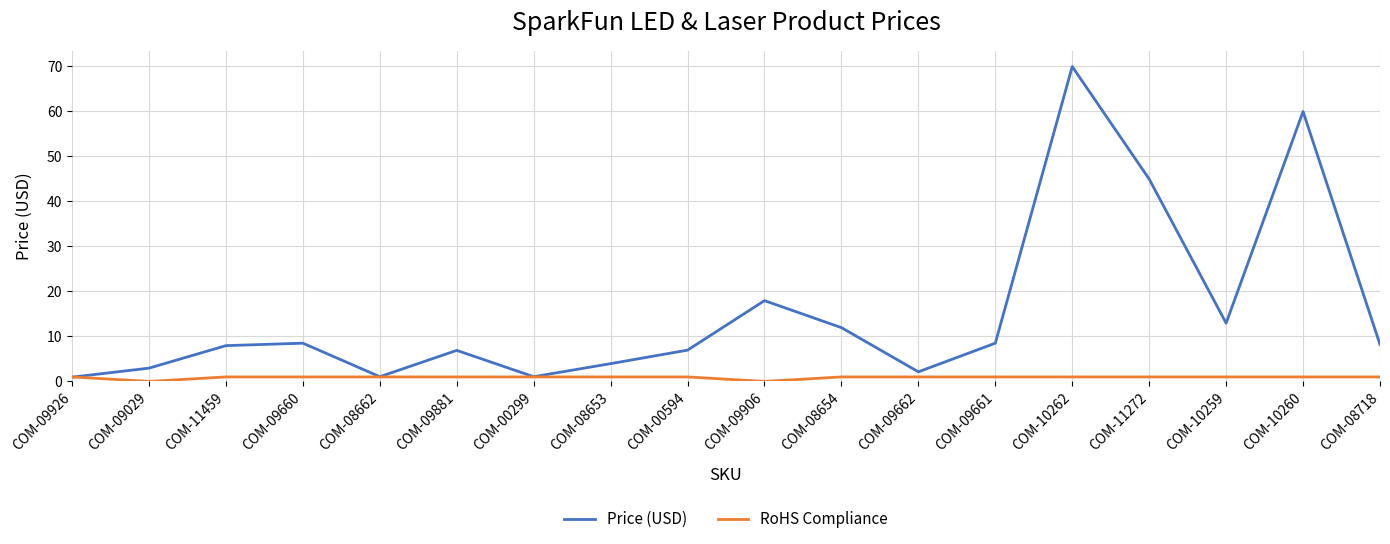

True or false: Price (USD) has a value of 11.5 at COM-00594.

False